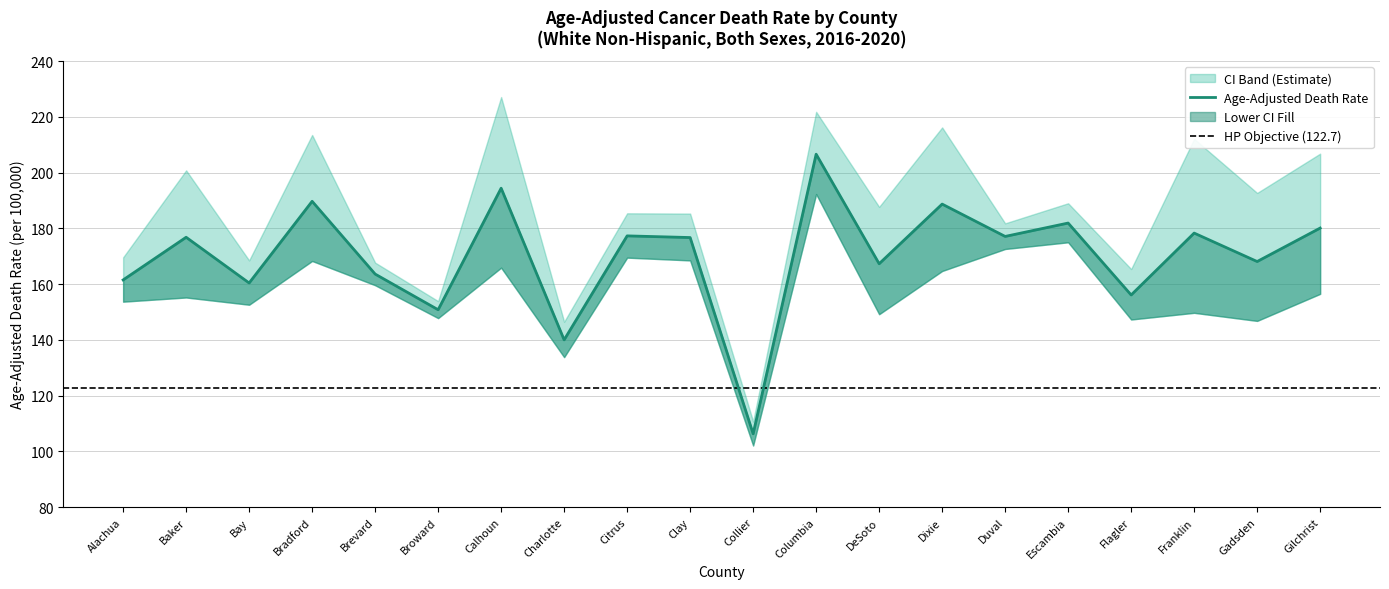

Rank the series by their maximum value, from lowest to highest.

Lower CI, Age-Adjusted Death Rate, Upper CI